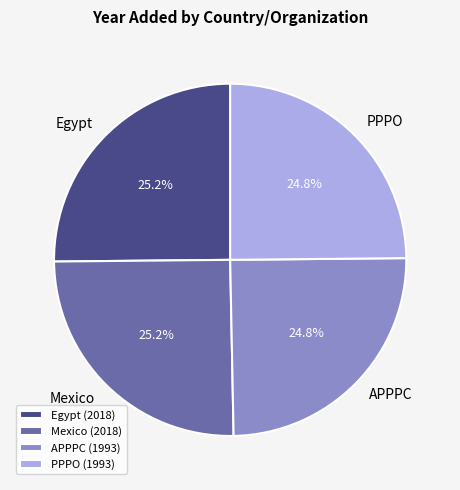

Is PPPO the majority of the pie?

No